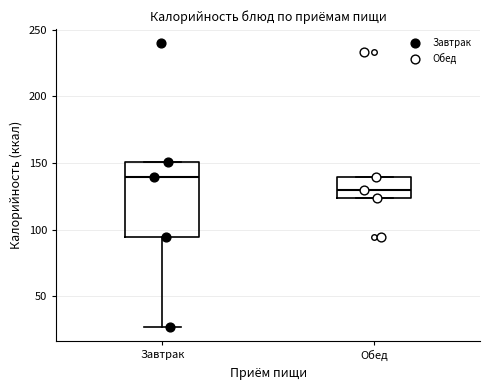

Which box is the tallest, from its lower edge to its upper edge?

Завтрак